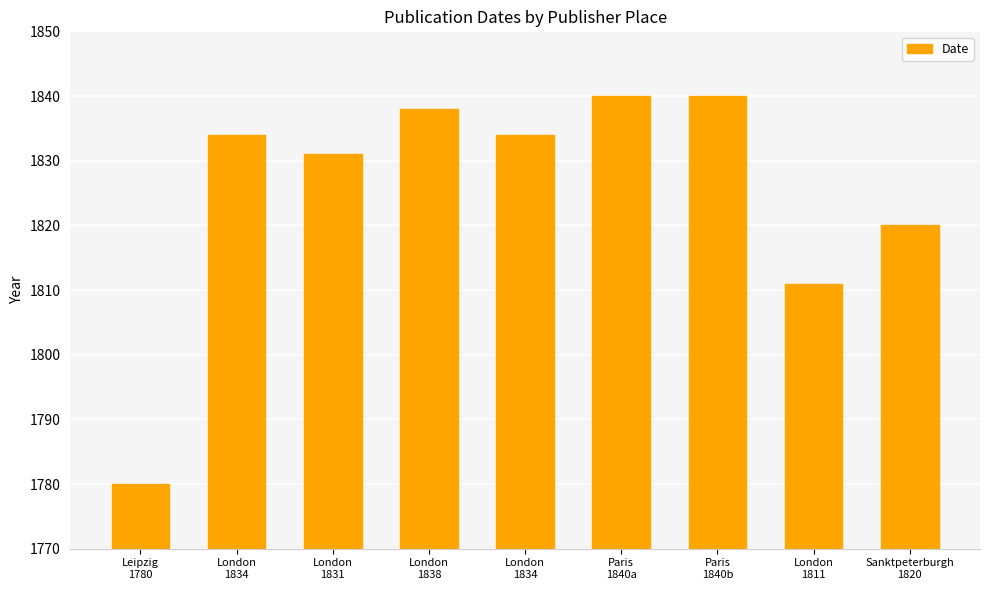

What is the sum of the values at Paris
1840a and Paris
1840b?

3680